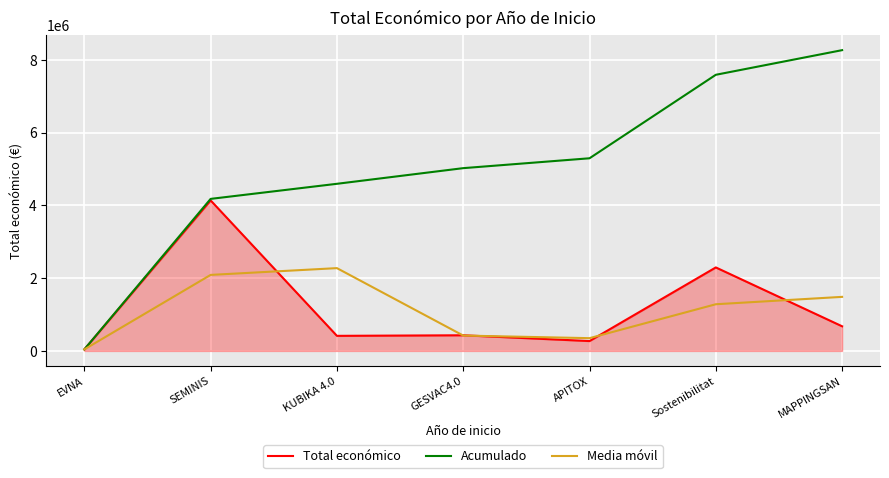

Which category has the highest value in the Total económico series?

SEMINIS